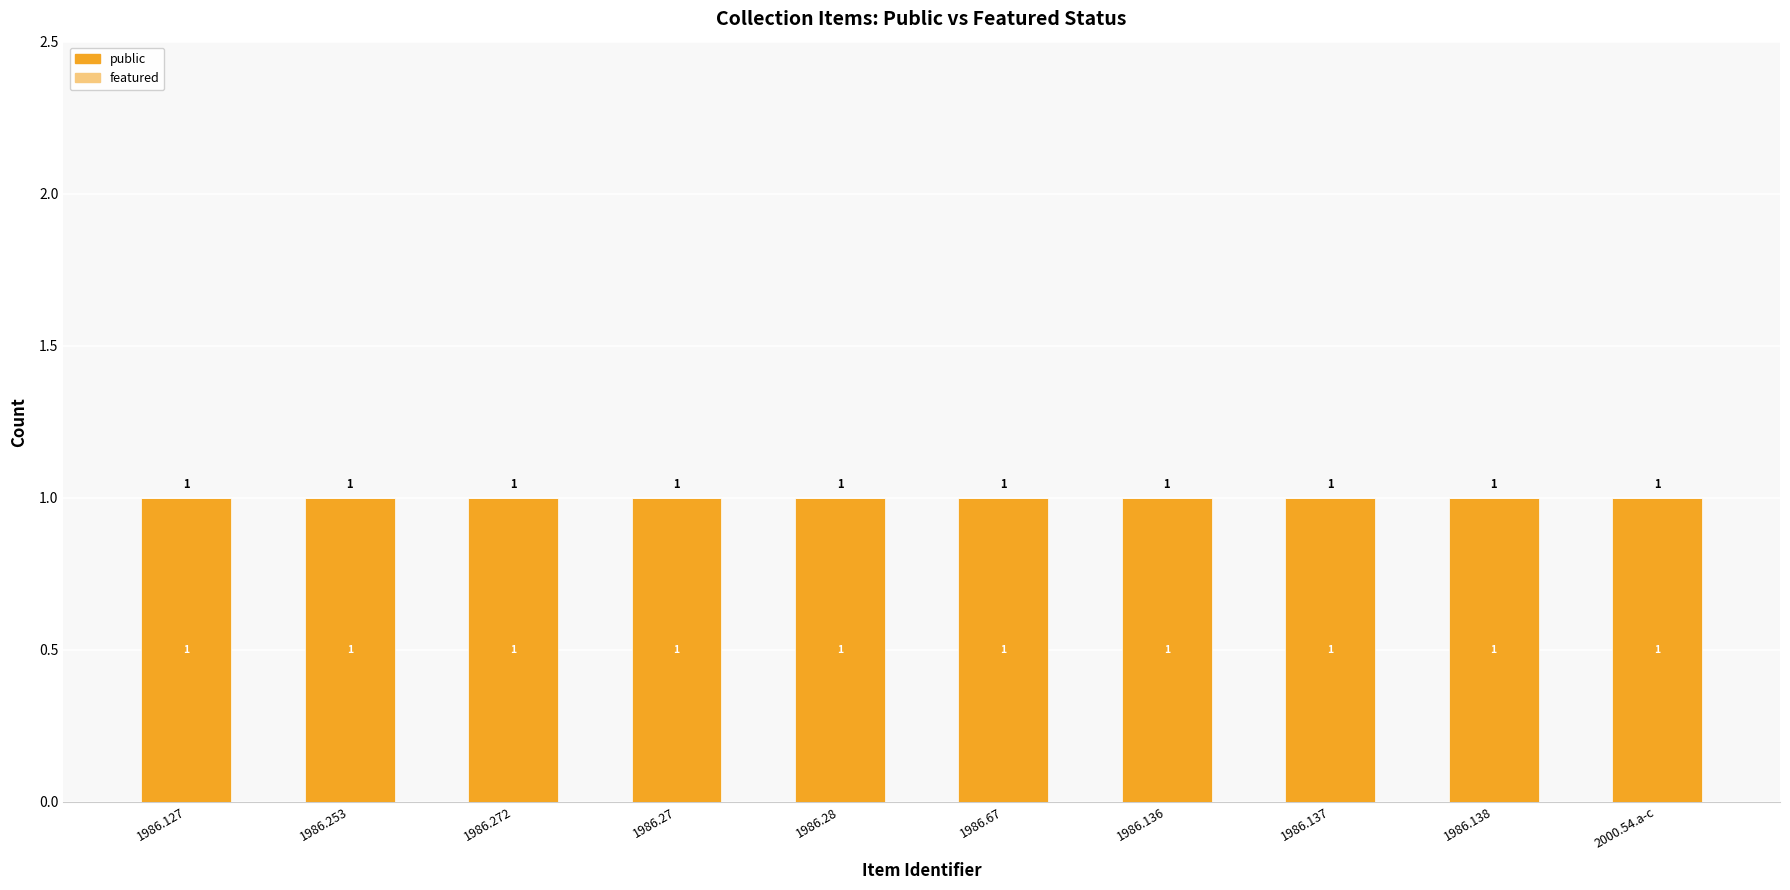

Which series has the largest range (max minus min)?

public